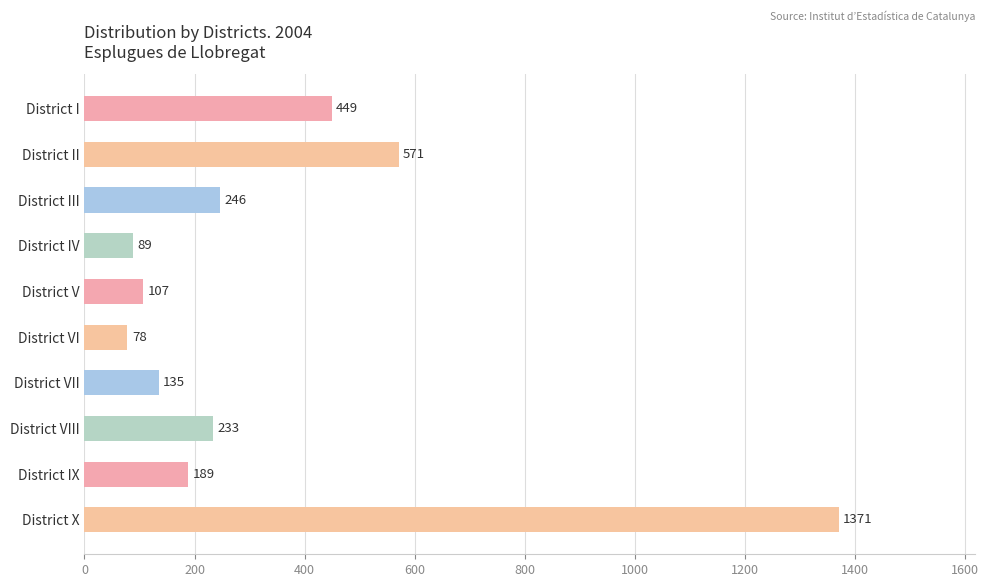

What is the difference between the second highest and minimum values?

493